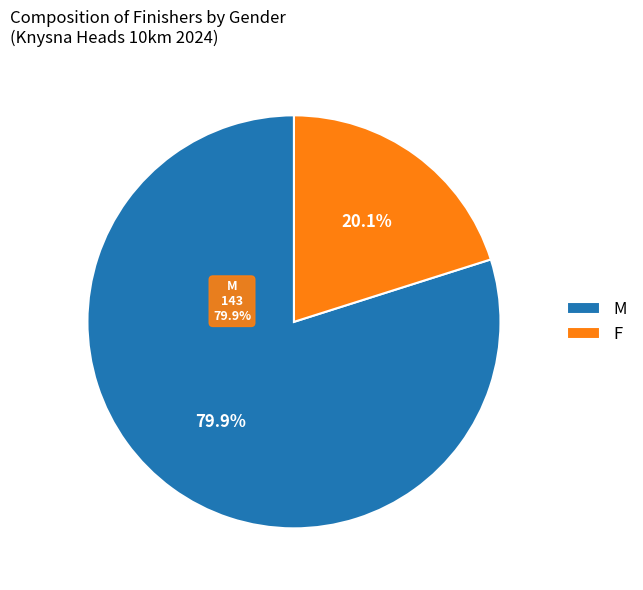

Approximately how many times larger is the value at F compared to M?

0.3